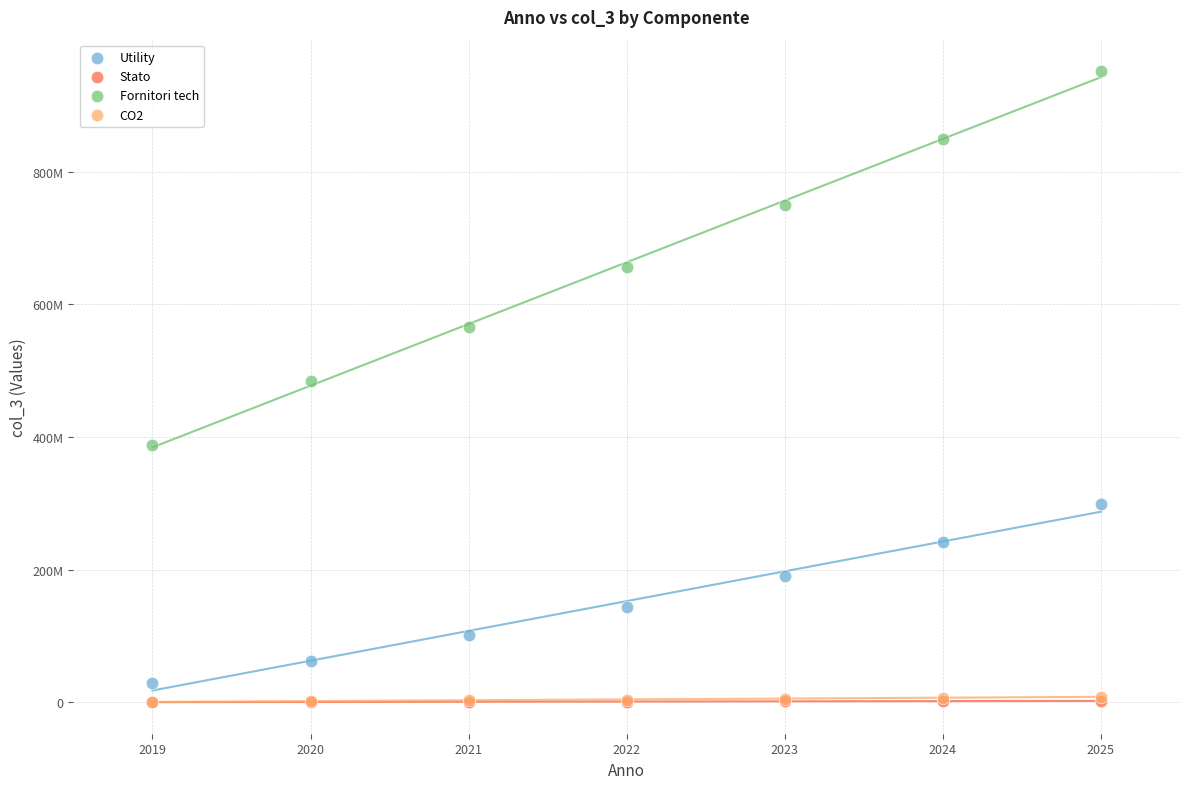

What are all the series names shown in the legend?

Utility, Stato, Fornitori tech, CO2